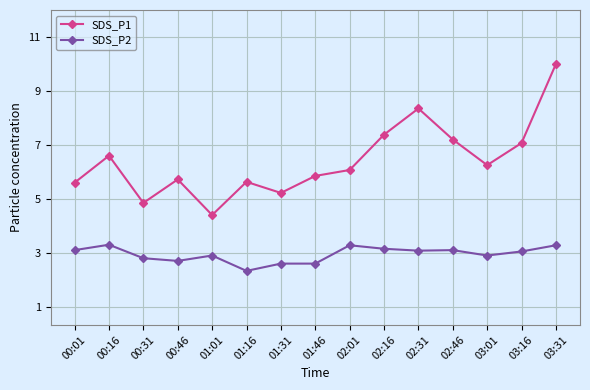

Where is the first local minimum for SDS_P1?

00:31